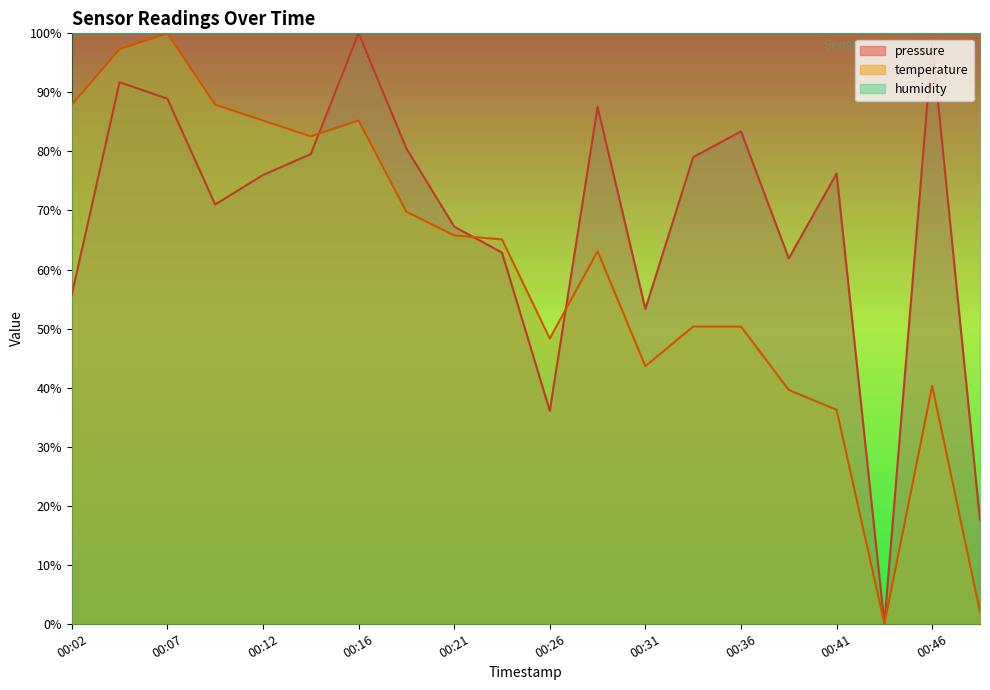

True or false: pressure and temperature intersect in this chart.

True